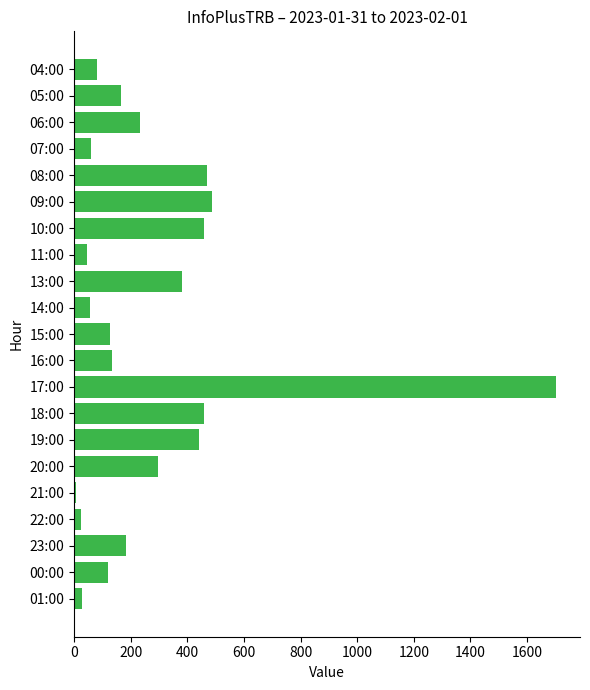

What is the difference between the maximum and minimum values?

1696